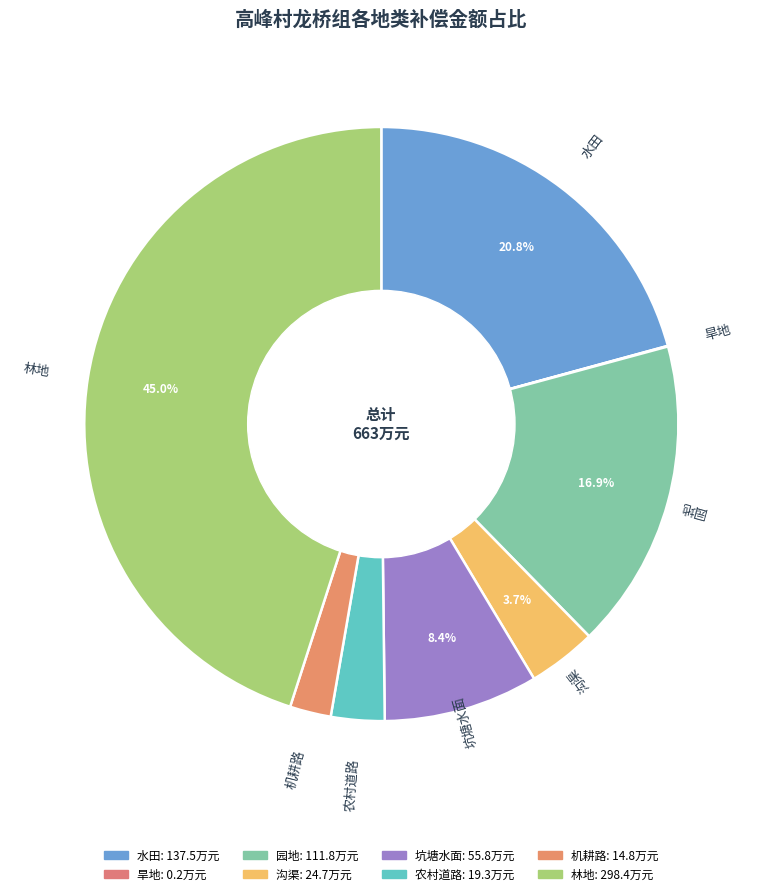

Combined, do 林地 and 农村道路 account for over 50%?

No